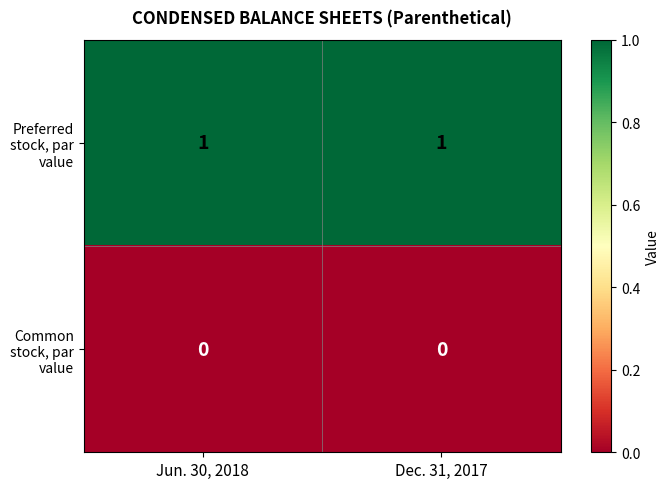

Rank the series by their maximum value, from highest to lowest.

Preferred stock, par value, Common stock, par value